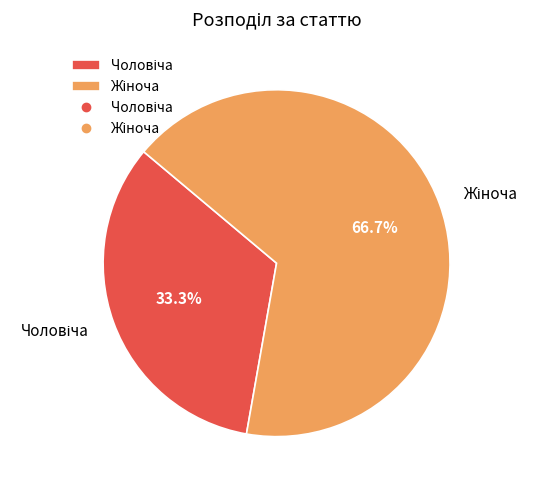

Does any single category account for the majority?

Yes